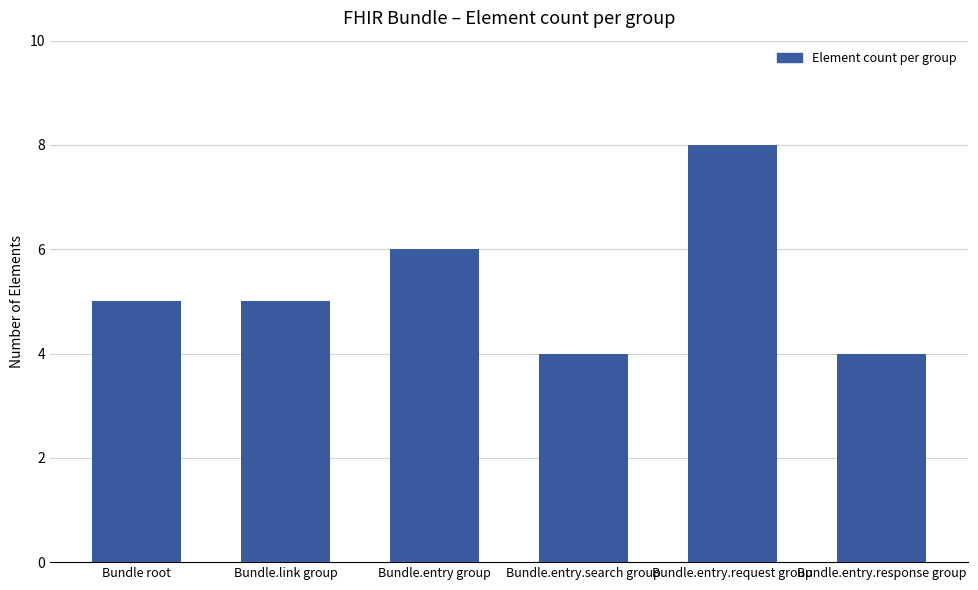

Between Bundle.entry.search group and Bundle.entry.request group, which is larger?

Bundle.entry.request group